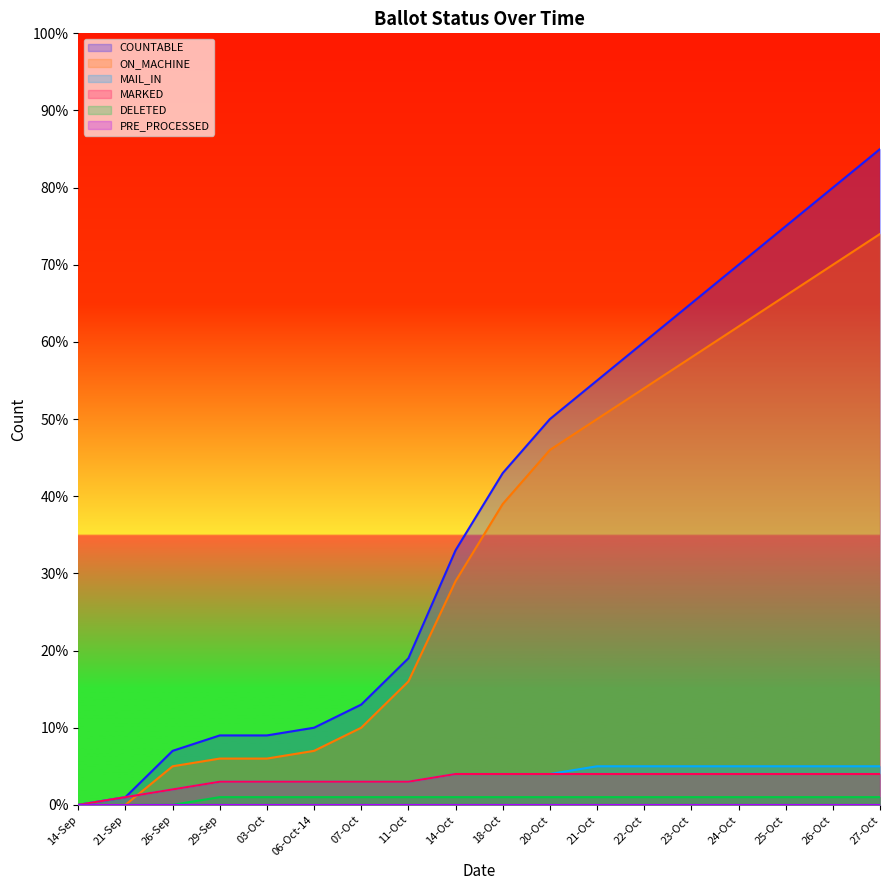

Between 14-Sep and 22-Oct, which is larger?

22-Oct